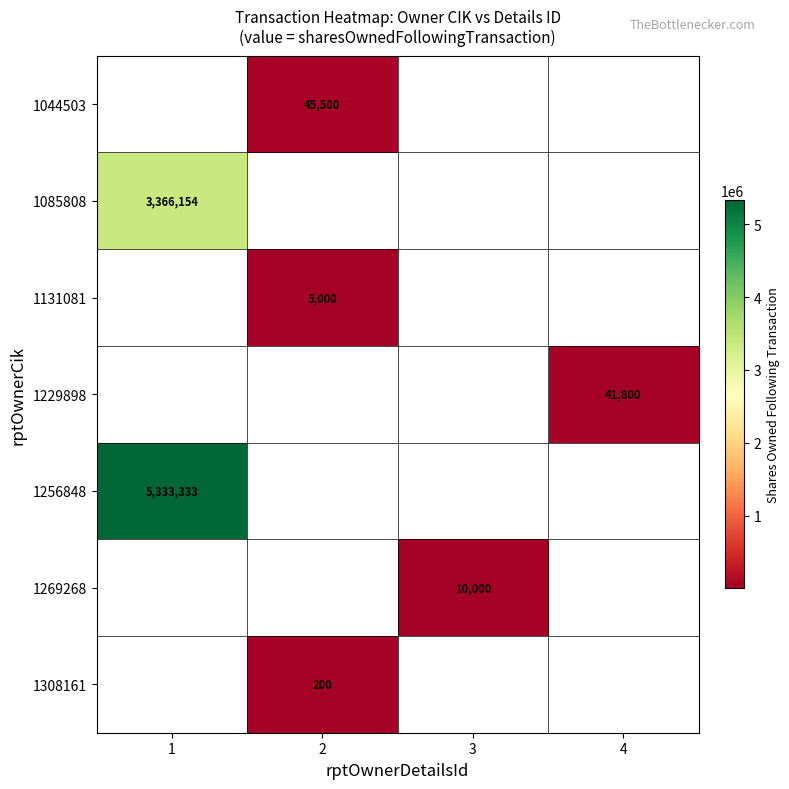

The 1256848 series shows 3033125 at 1. True or false?

False